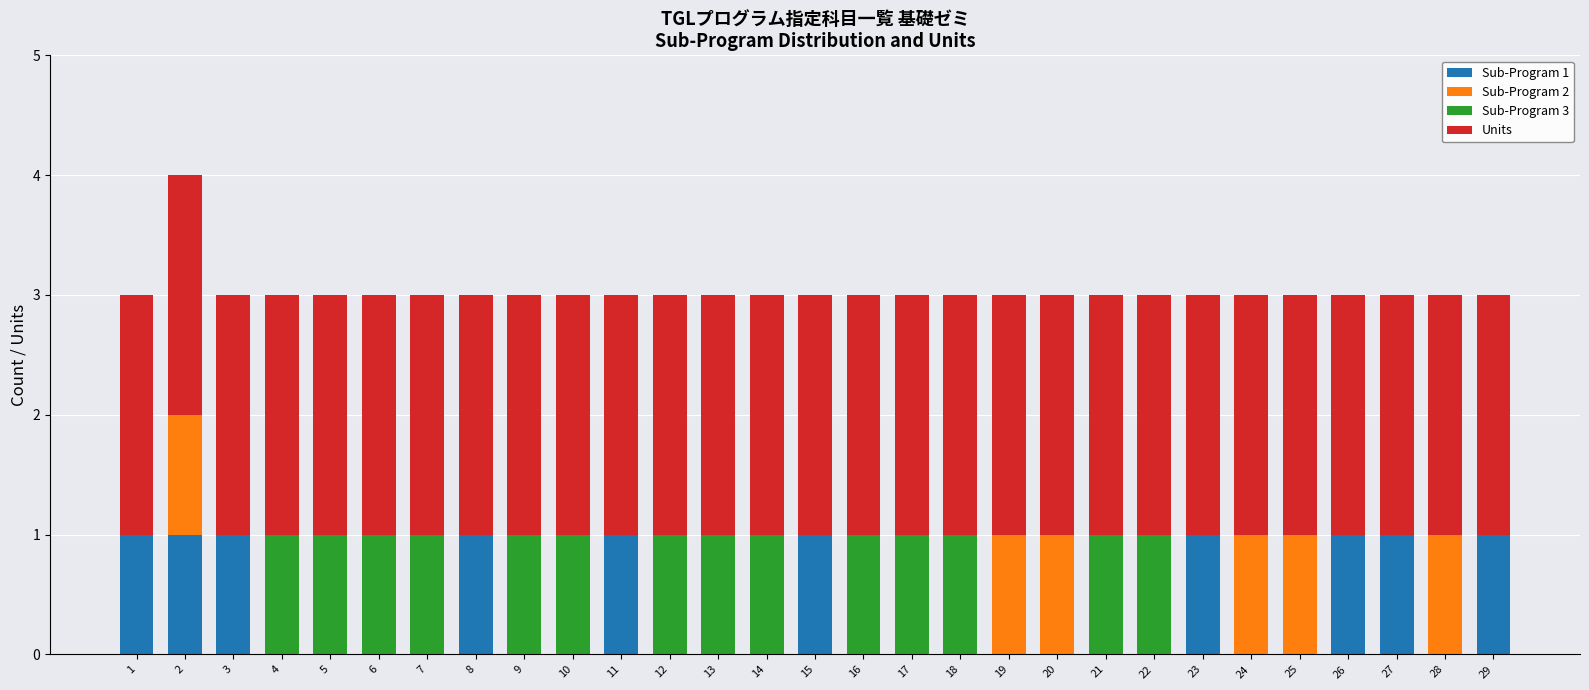

What is the total value across all series at 21?

3